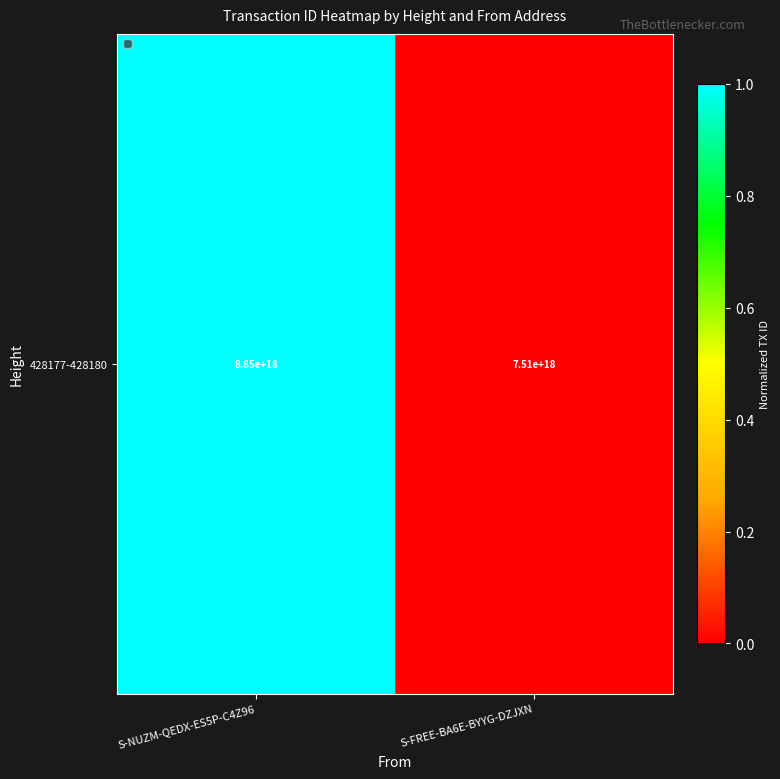

Reading left to right, what are all the values shown in this chart?

1	0